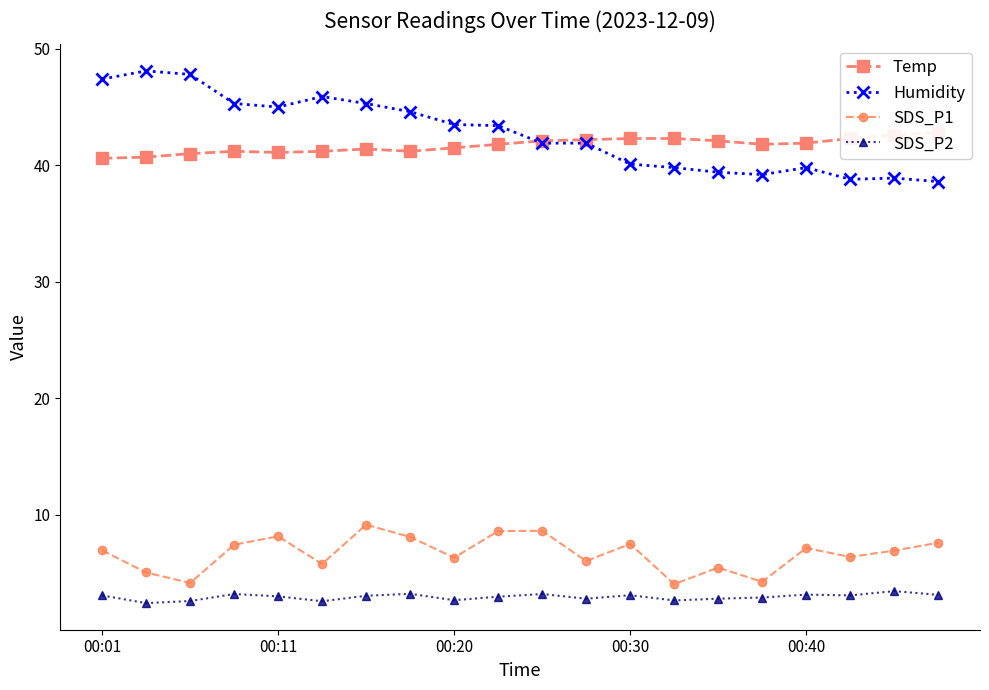

How many lines are shown in the chart?

4